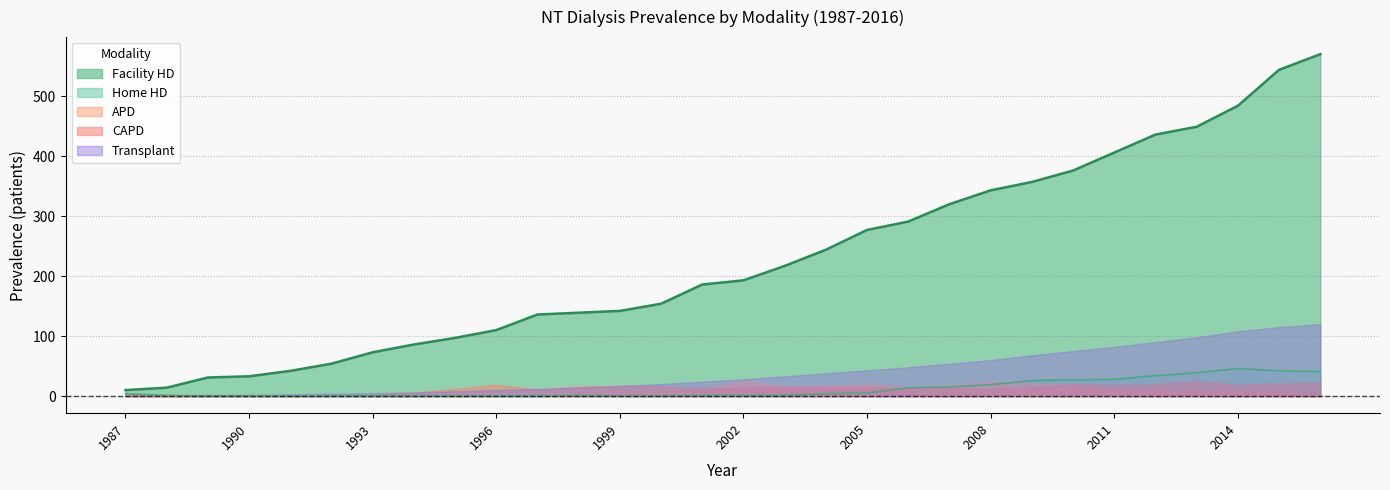

Is it true that Transplant equals 183 at 2014?

False